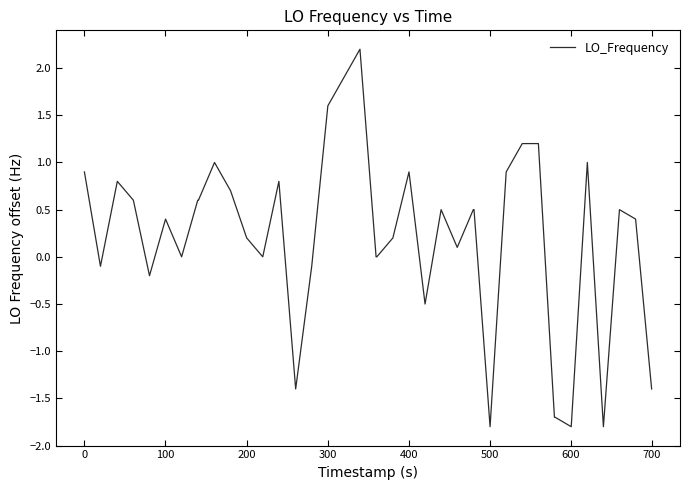

True or false: there are more than 0 points higher than both neighbors.

True